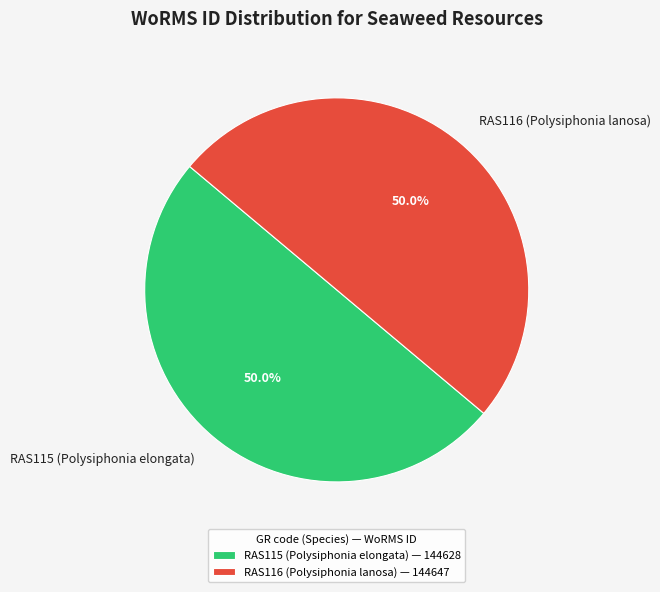

What is the ratio of the value at RAS116 (Polysiphonia lanosa) to the value at RAS115 (Polysiphonia elongata)?

1.0